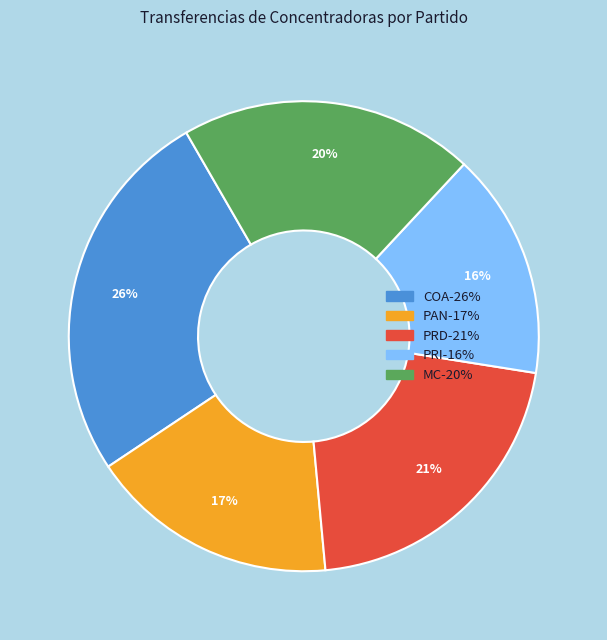

How many segments does this pie chart have?

5